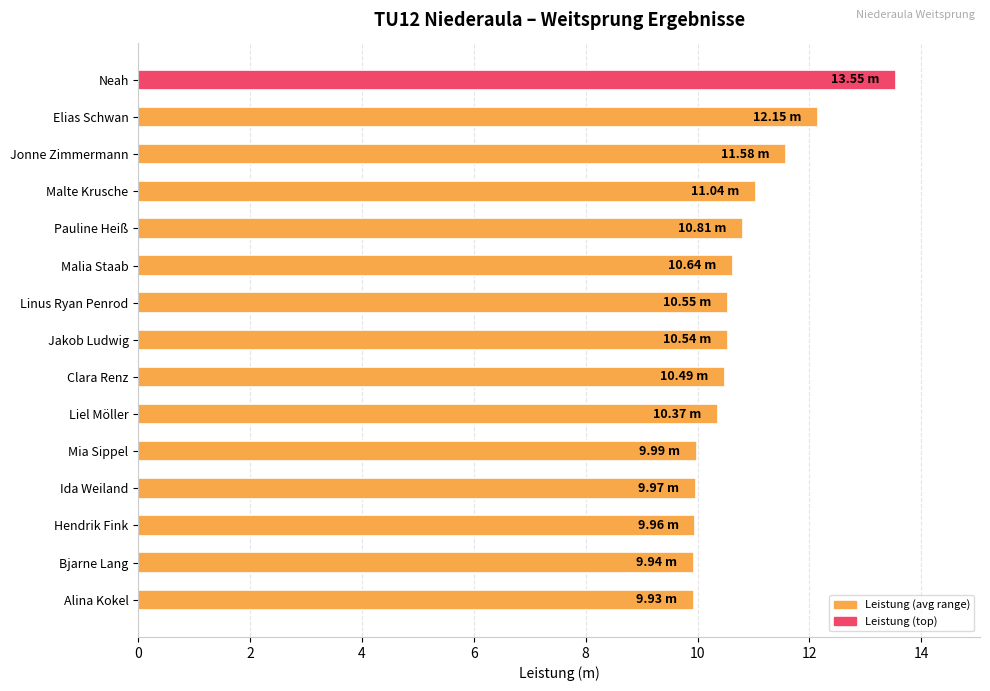

What is the label of the 2nd bar from the bottom?

Bjarne Lang